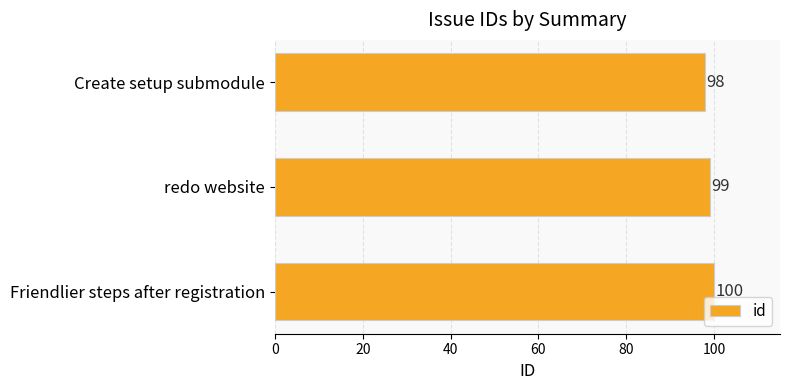

Reading top to bottom, list all the values displayed in this chart.

Create setup submodule=98	redo website=99	Friendlier steps after registration=100